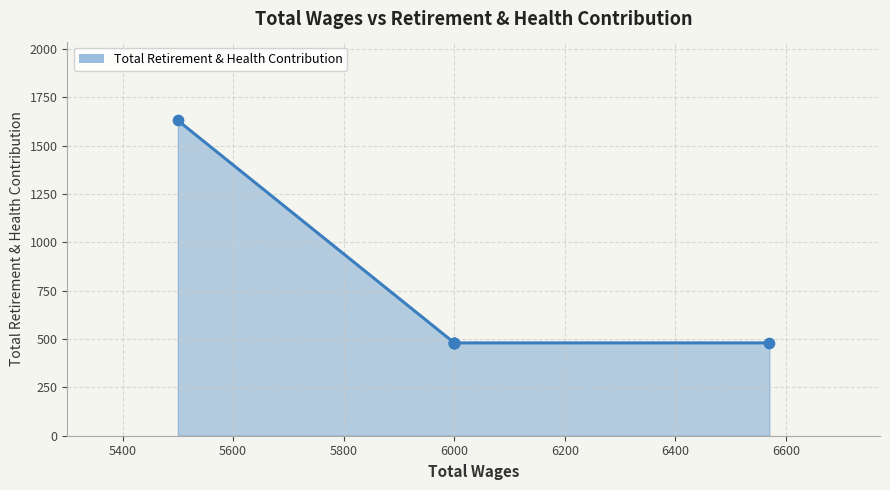

Approximately how many times larger is the value at 6200 compared to 6000?

1.0